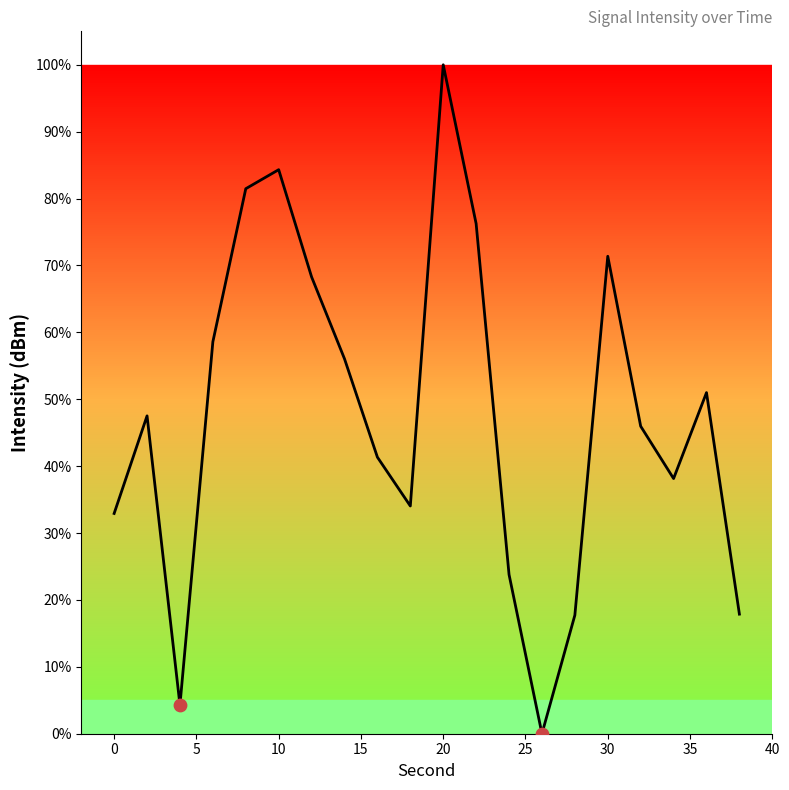

What is the difference between the maximum and minimum values?

100.0